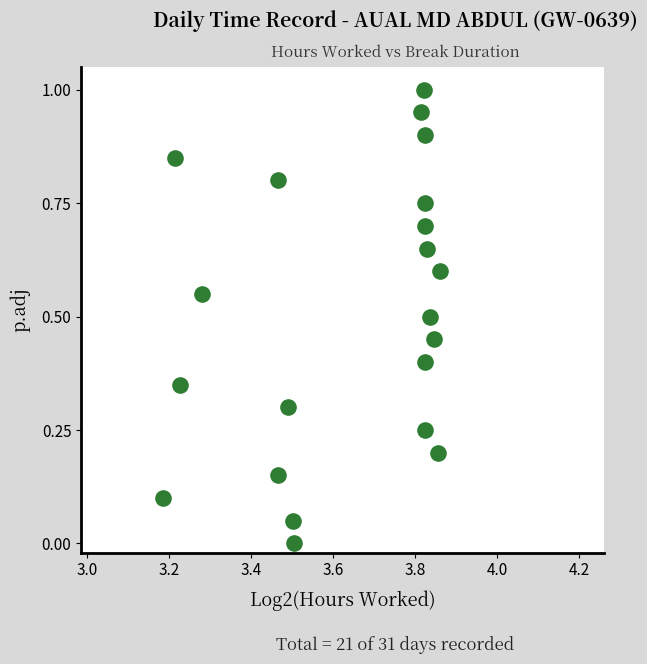

What is the range of Y values (max minus min)?

1.0